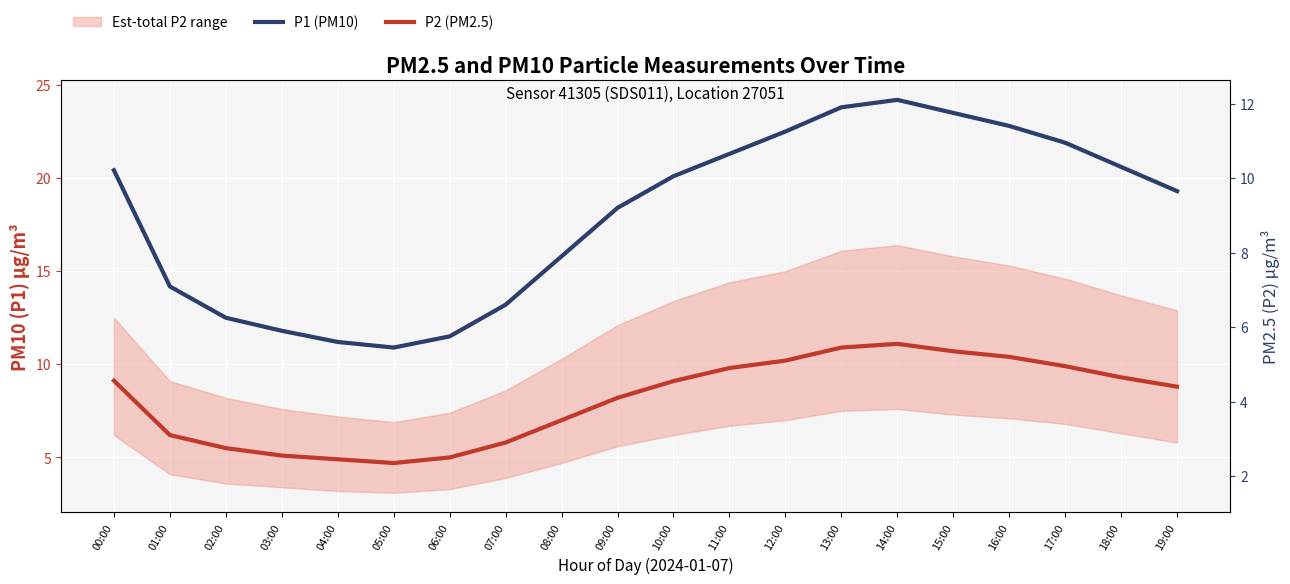

Reading right to left, transcribe all the data shown in this chart.

P1 (PM10): 19:00=19.3	18:00=20.6	17:00=21.9	16:00=22.8	15:00=23.5	14:00=24.2	13:00=23.8	12:00=22.5	11:00=21.3	10:00=20.1	09:00=18.4	08:00=15.8	07:00=13.2	06:00=11.5	05:00=10.9	04:00=11.2	03:00=11.8	02:00=12.5	01:00=14.2	00:00=20.4
P2 (PM2.5): 19:00=8.8	18:00=9.3	17:00=9.9	16:00=10.4	15:00=10.7	14:00=11.1	13:00=10.9	12:00=10.2	11:00=9.8	10:00=9.1	09:00=8.2	08:00=7.0	07:00=5.8	06:00=5.0	05:00=4.7	04:00=4.9	03:00=5.1	02:00=5.5	01:00=6.2	00:00=9.1